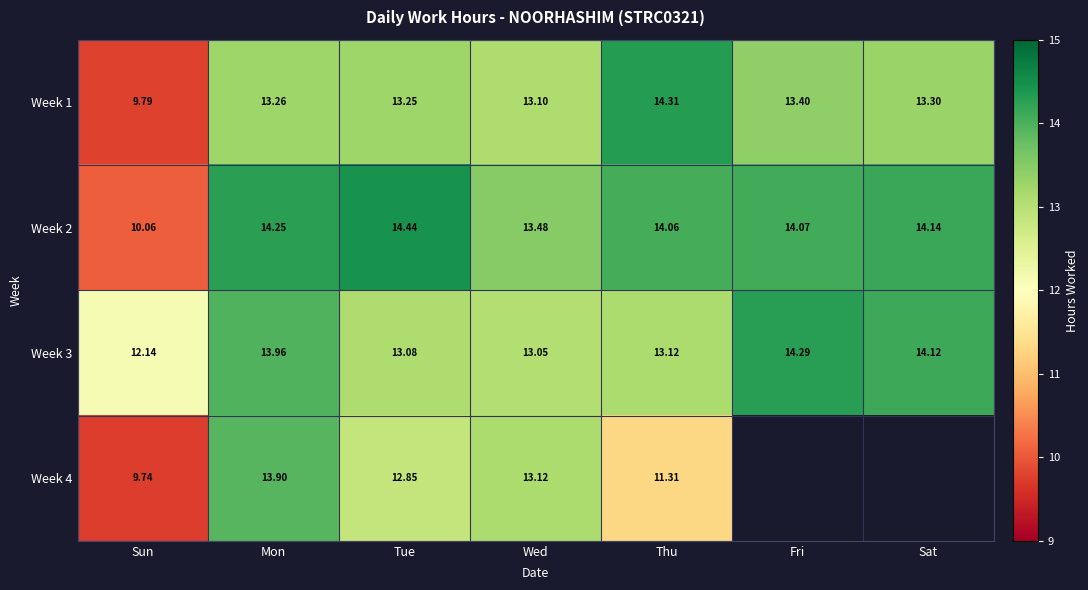

What is the difference between the Week 2 values at Sat and Tue?

0.3